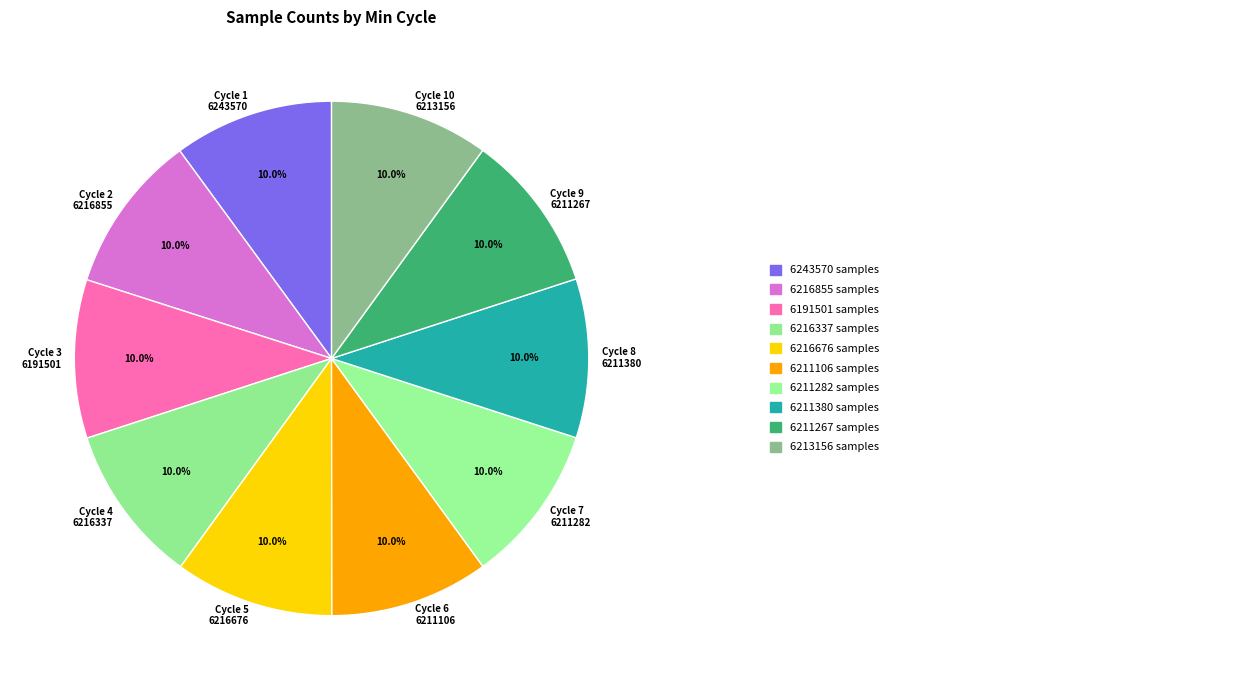

What is the total percentage of Cycle 8 6211380 and Cycle 10 6213156?

20.0%